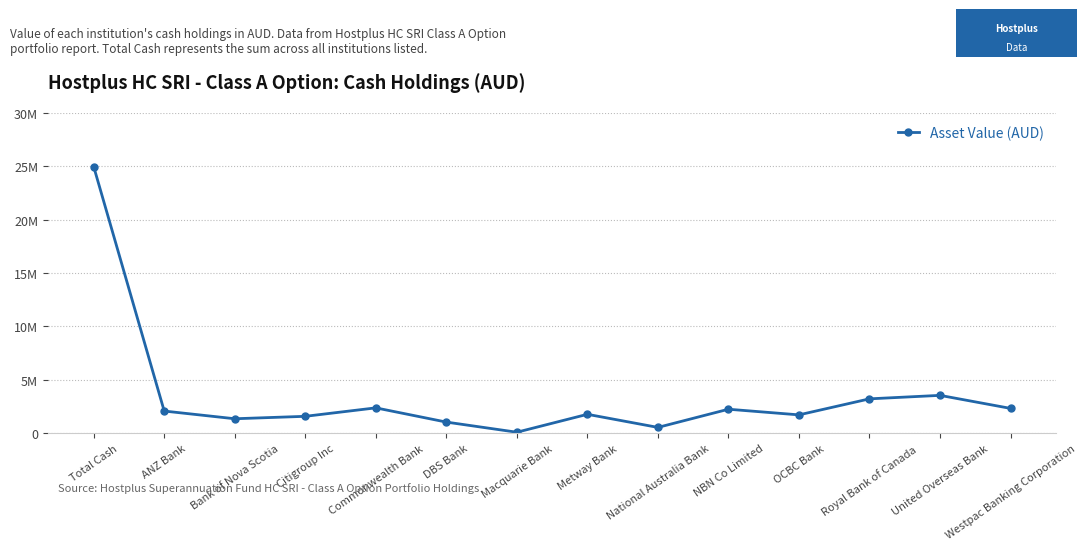

Is this an area chart (filled region under the line)?

No